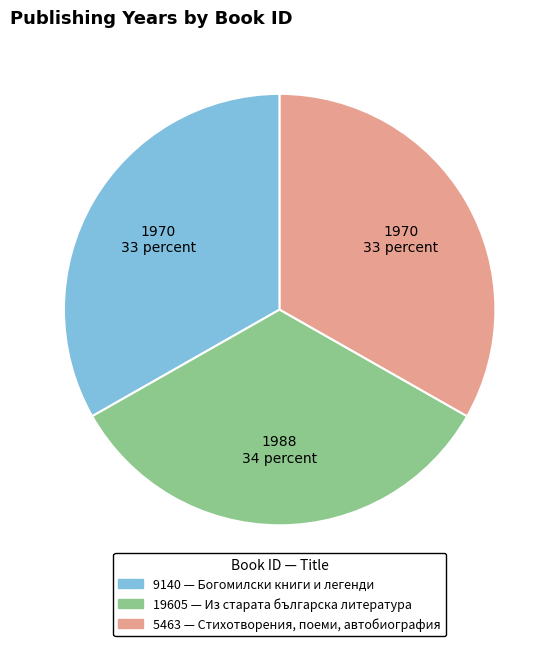

The 9140 slice represents 20% of the pie. True or false?

False